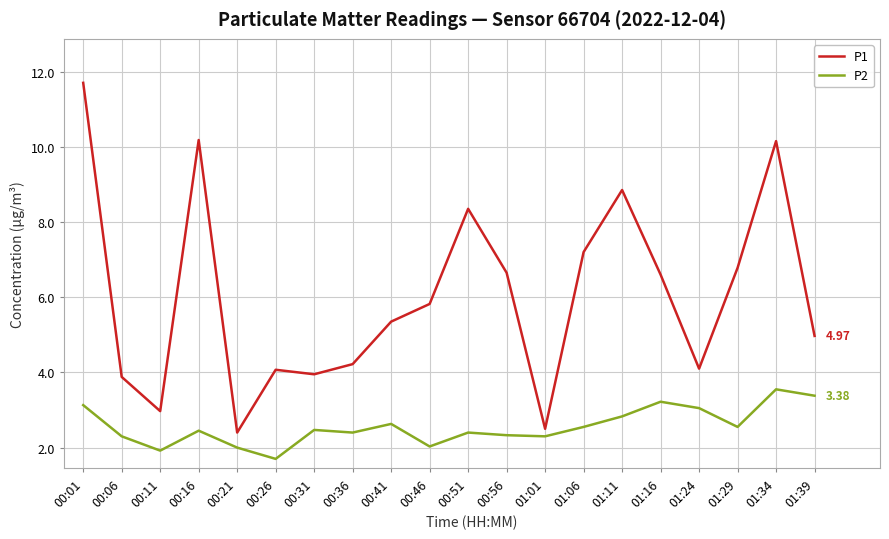

Count the number of data series in this chart.

2